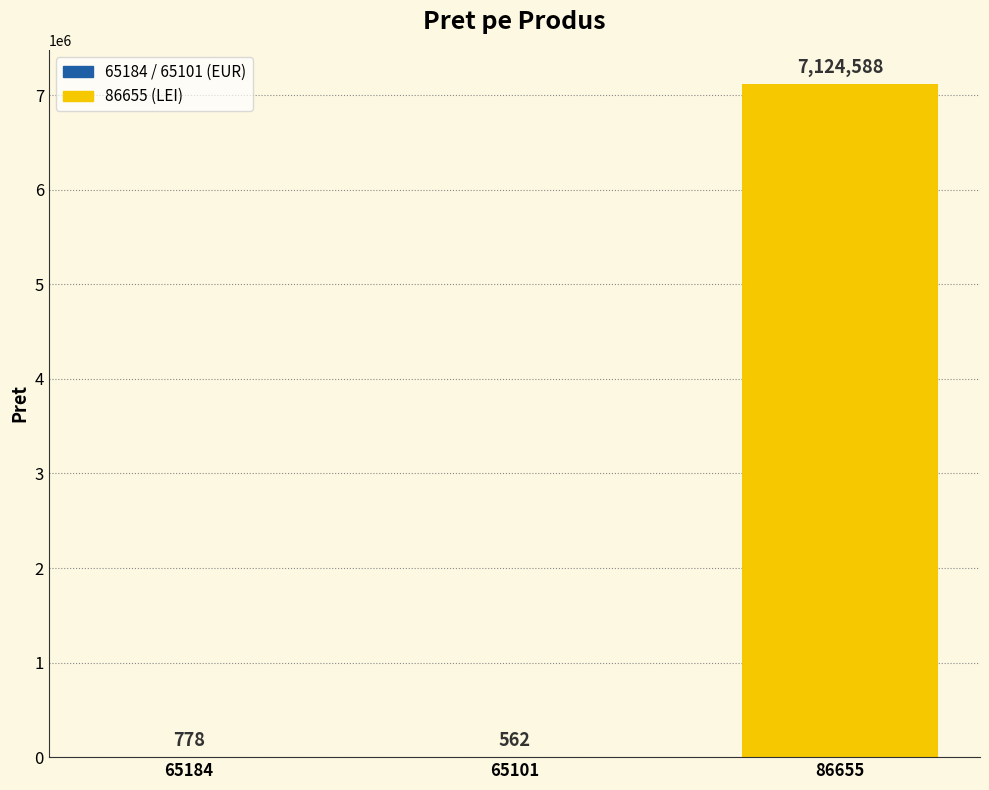

Which label corresponds to the largest value in the chart?

86655